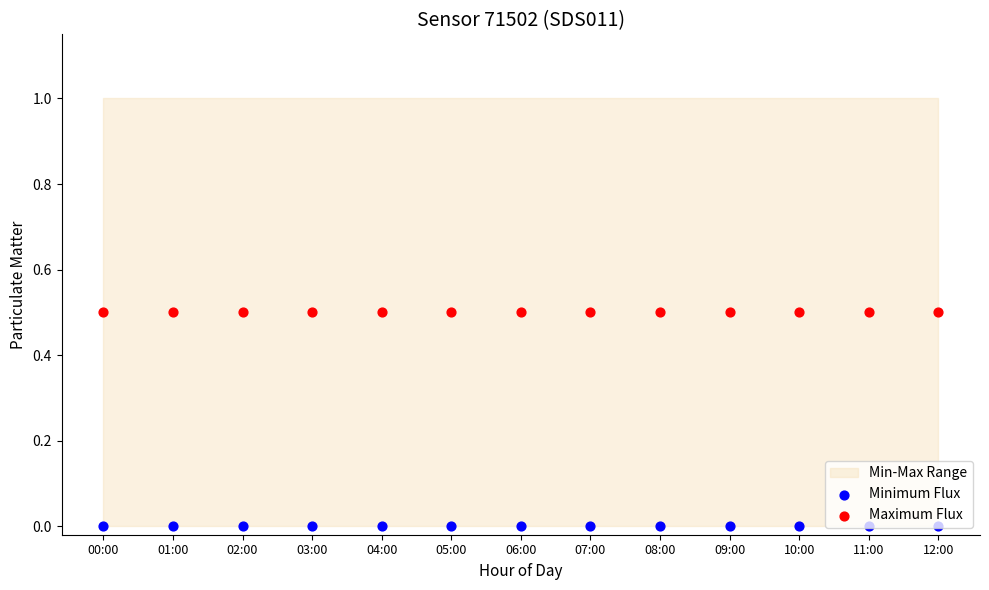

At which category is the sum across all series the highest?

00:00